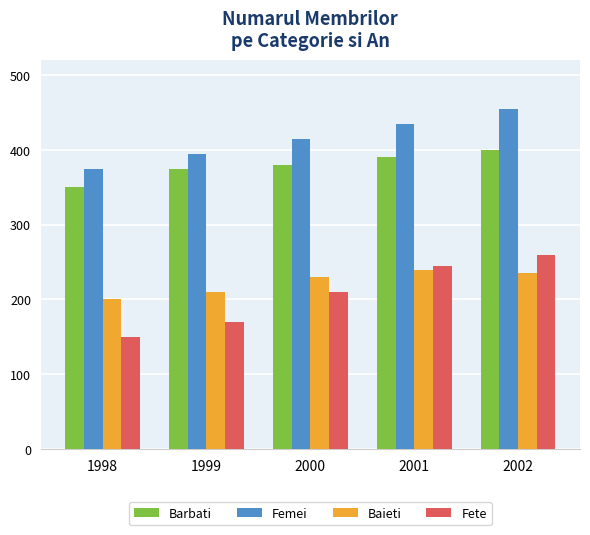

At which label does Femei reach its minimum?

1998